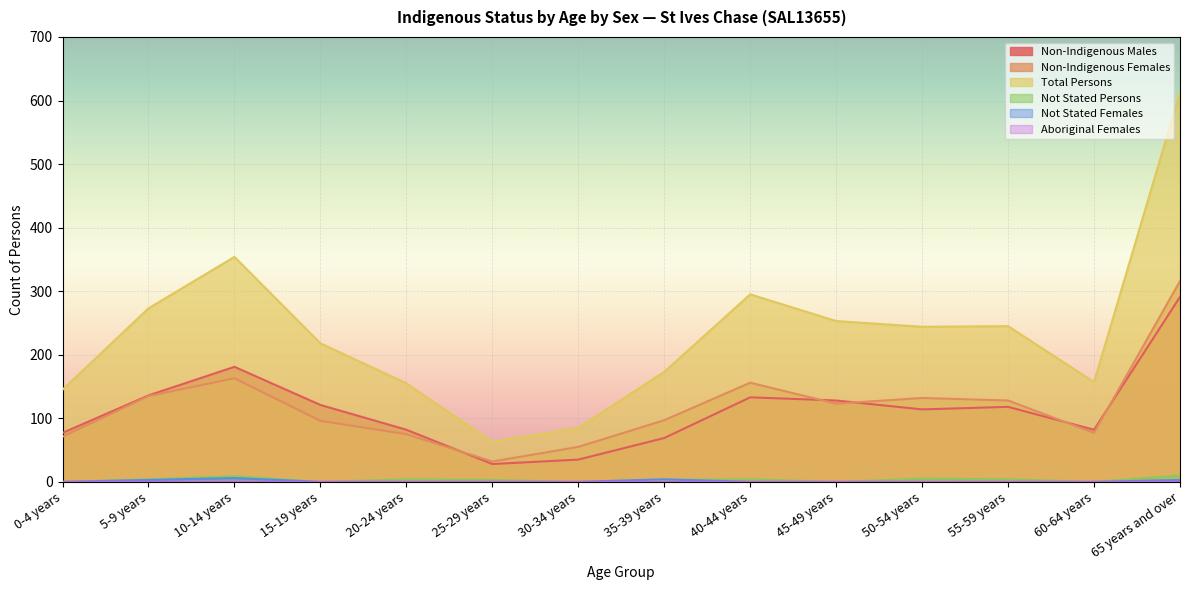

At which label does Non-Indigenous Females first exceed 123?

5-9 years